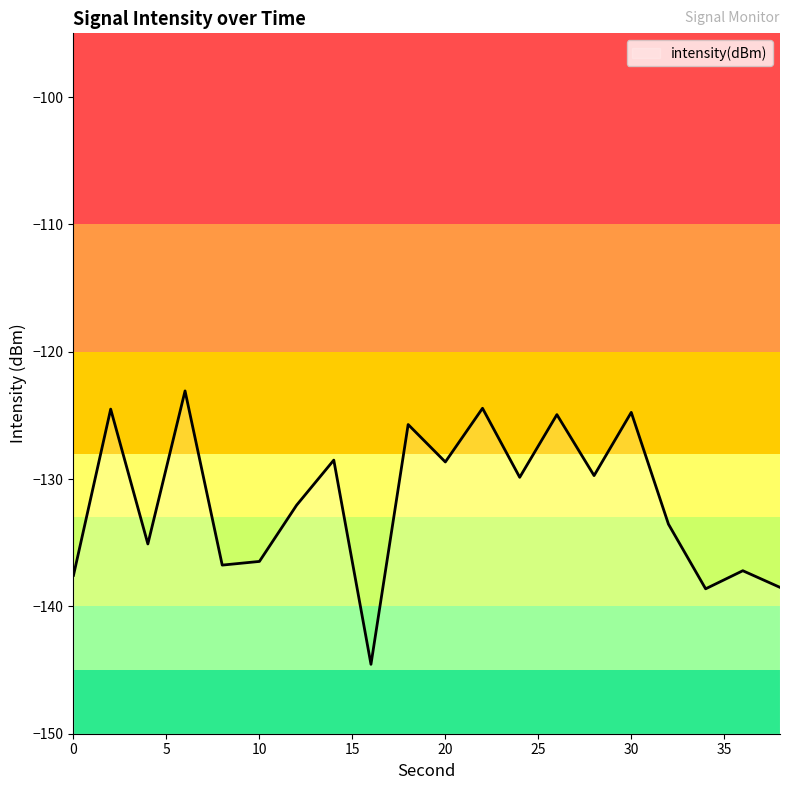

What is the sum of all values?

-2634.6